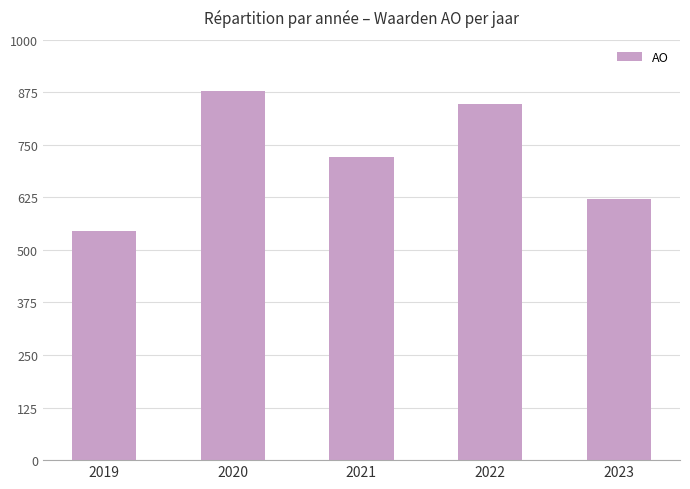

Rank the categories by value from lowest to highest.

2019, 2023, 2021, 2022, 2020